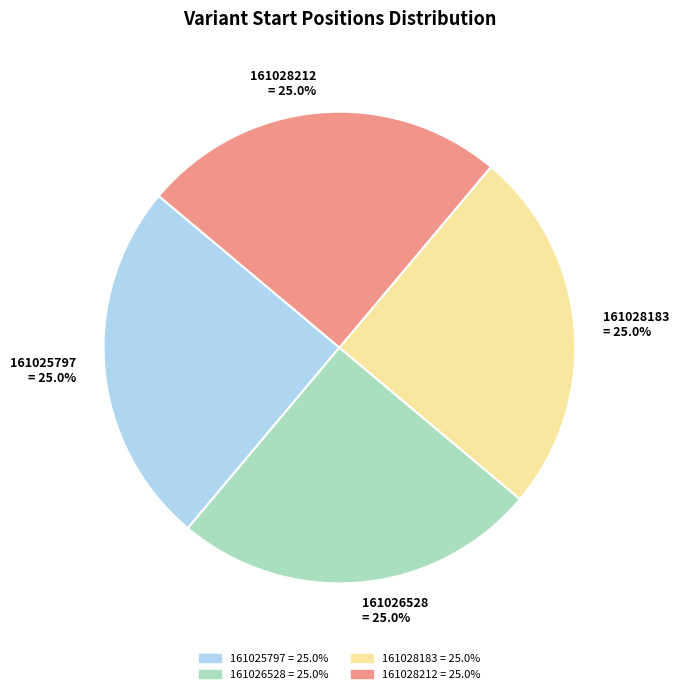

Does 161026528 account for over 50% of the chart?

No